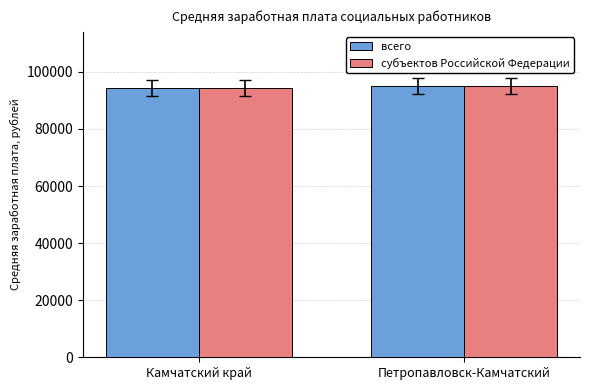

Reading left to right, transcribe all the data shown in this chart.

всего: 94371.0	95048.8
субъектов Российской Федерации: 94371.0	95048.8